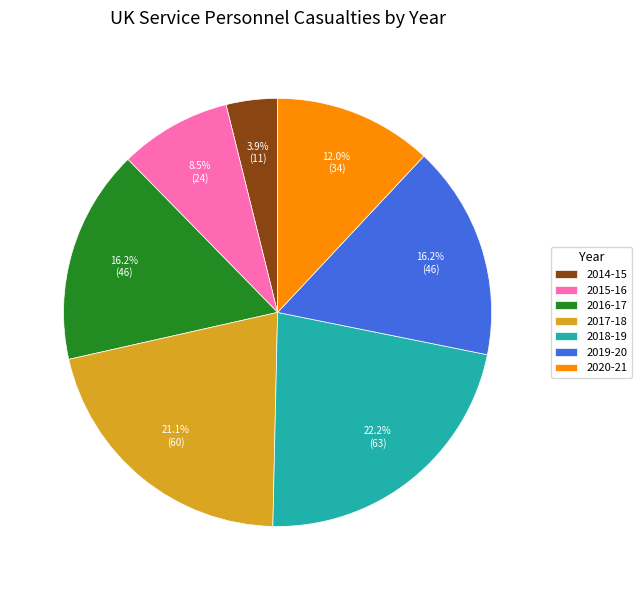

The 2016-17 slice represents 27% of the pie. True or false?

False